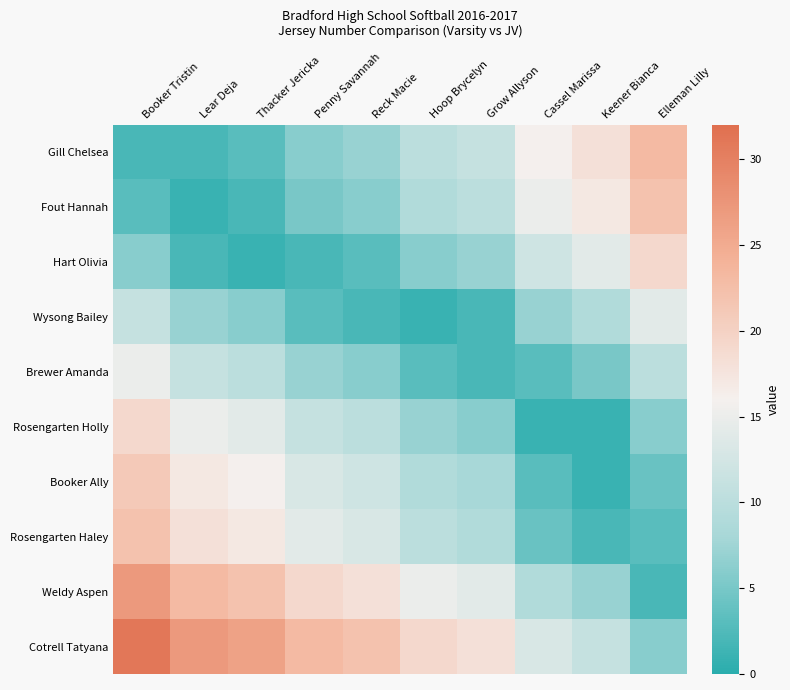

Count the number of categories in the chart.

10